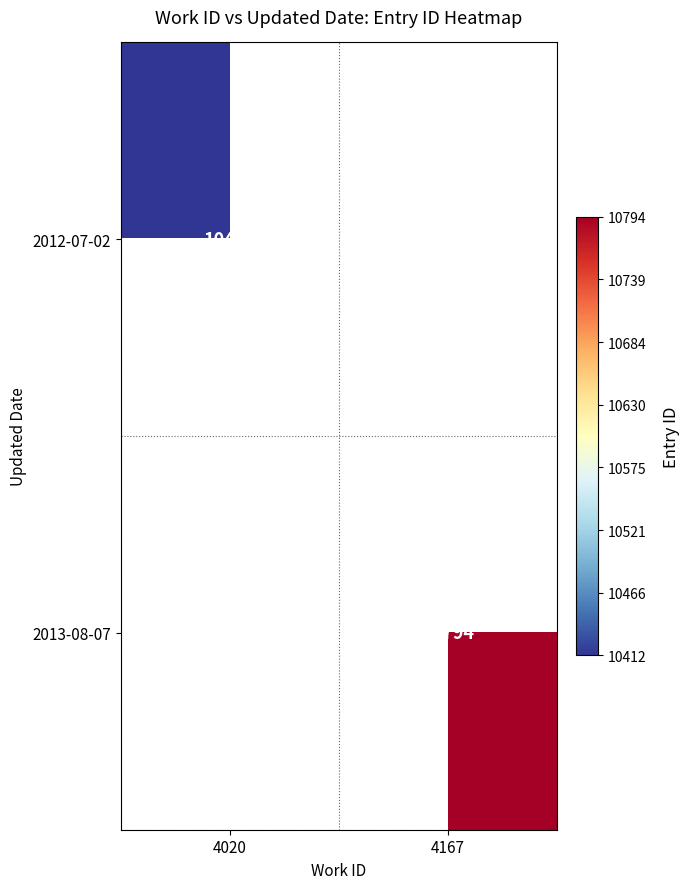

The 2012-07-02 series shows 17243 at 4020. True or false?

False